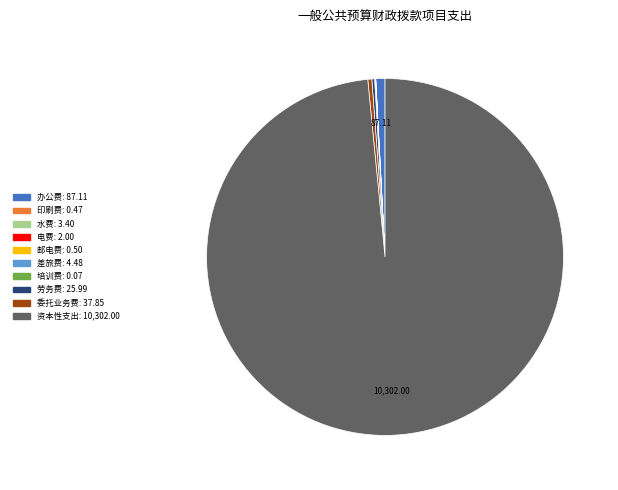

Is there any slice that represents more than half of the pie?

Yes